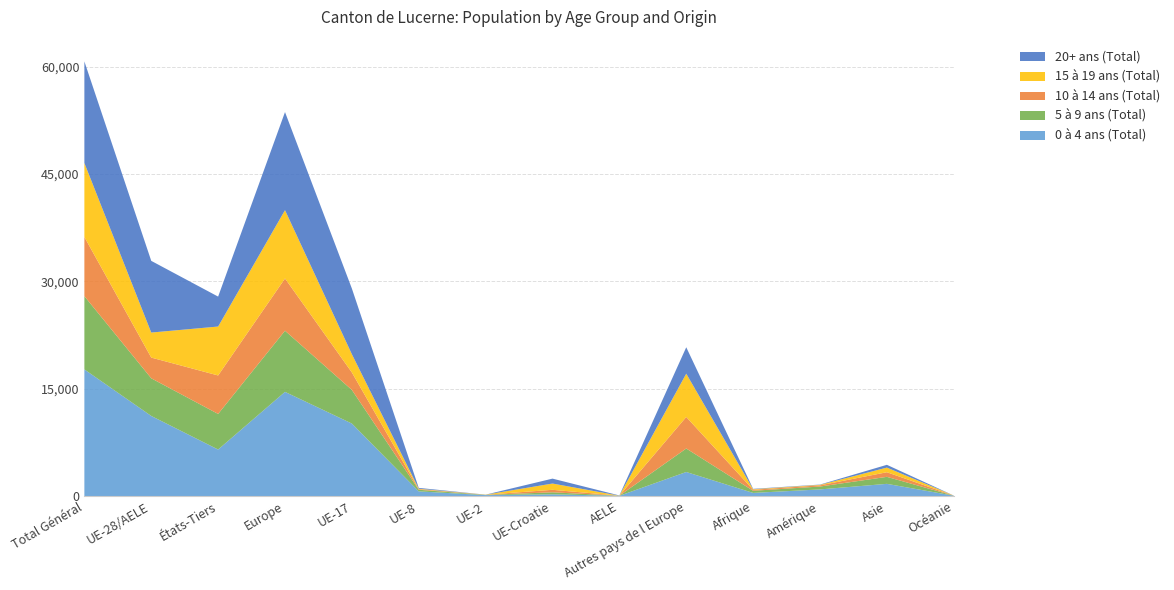

Reading right to left, what are all the values shown in this chart?

0 à 4 ans (Total): 52	1708	930	440	3363	32	244	133	654	10130	14556	6501	11193	17694
5 à 9 ans (Total): 8	977	402	300	3283	18	280	36	227	4700	8544	4974	5261	10235
10 à 14 ans (Total): 10	646	167	141	4407	4	350	18	83	2439	7301	5375	2894	8269
15 à 19 ans (Total): 3	647	67	72	6045	3	876	7	60	2551	9542	6836	3497	10333
20+ ans (Total): 2	388	41	58	3691	30	687	4	119	9175	13706	4181	10015	14196